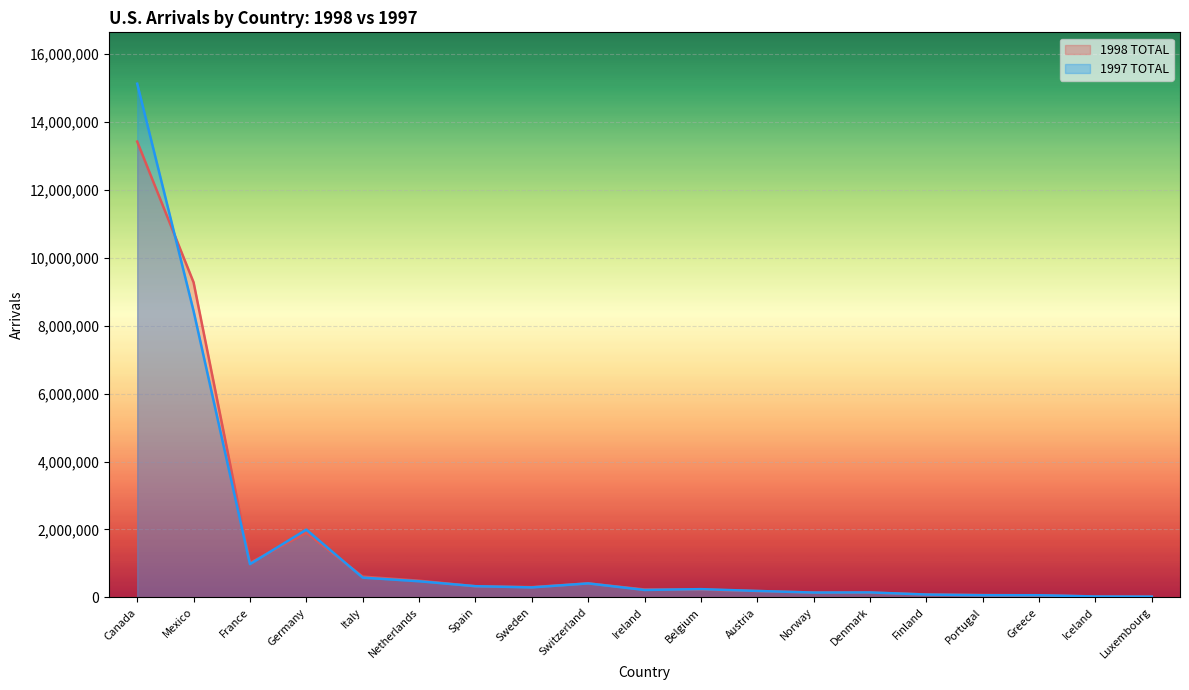

At which label does 1997 TOTAL first exceed 241366?

Canada